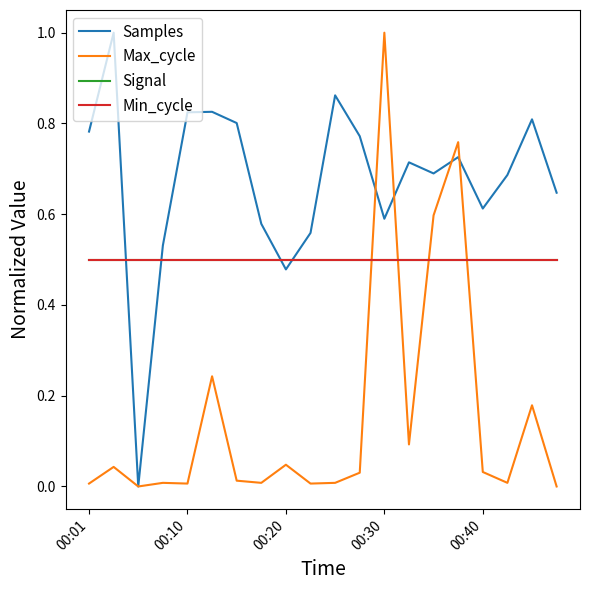

Which series has the widest spread of values?

Samples